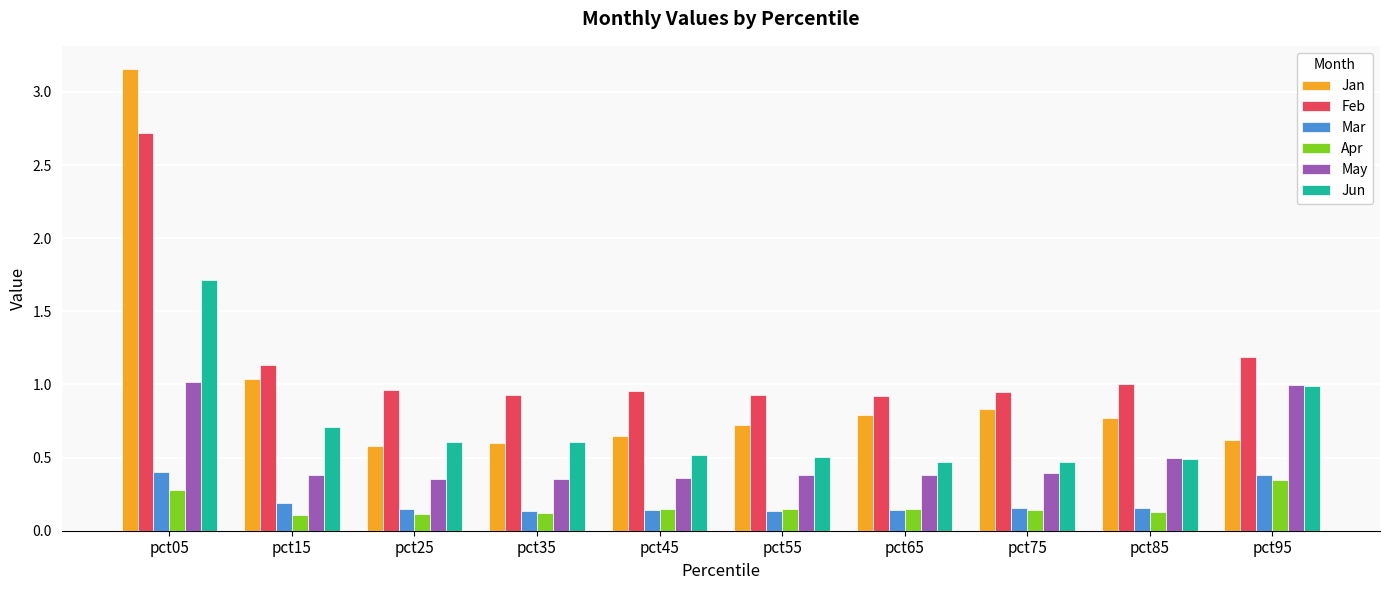

Which label corresponds to the largest value in the chart?

pct05